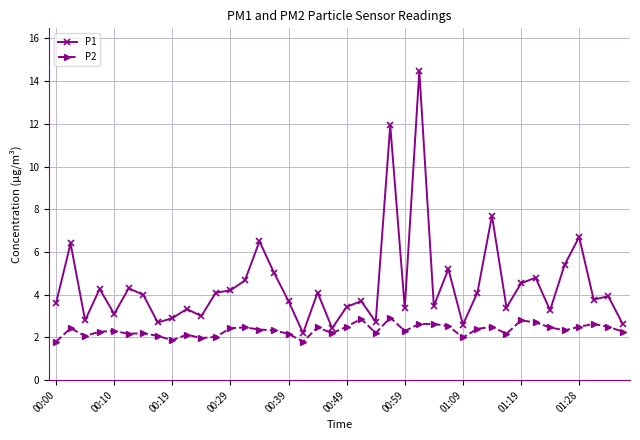

True or false: P1 has more than 1 points higher than both neighbors.

True